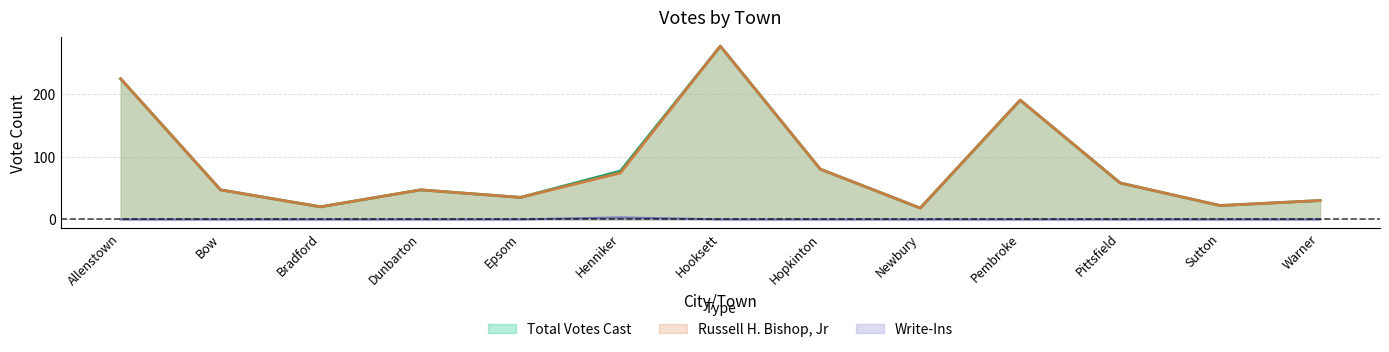

What is the sum of all Write-Ins values?

3